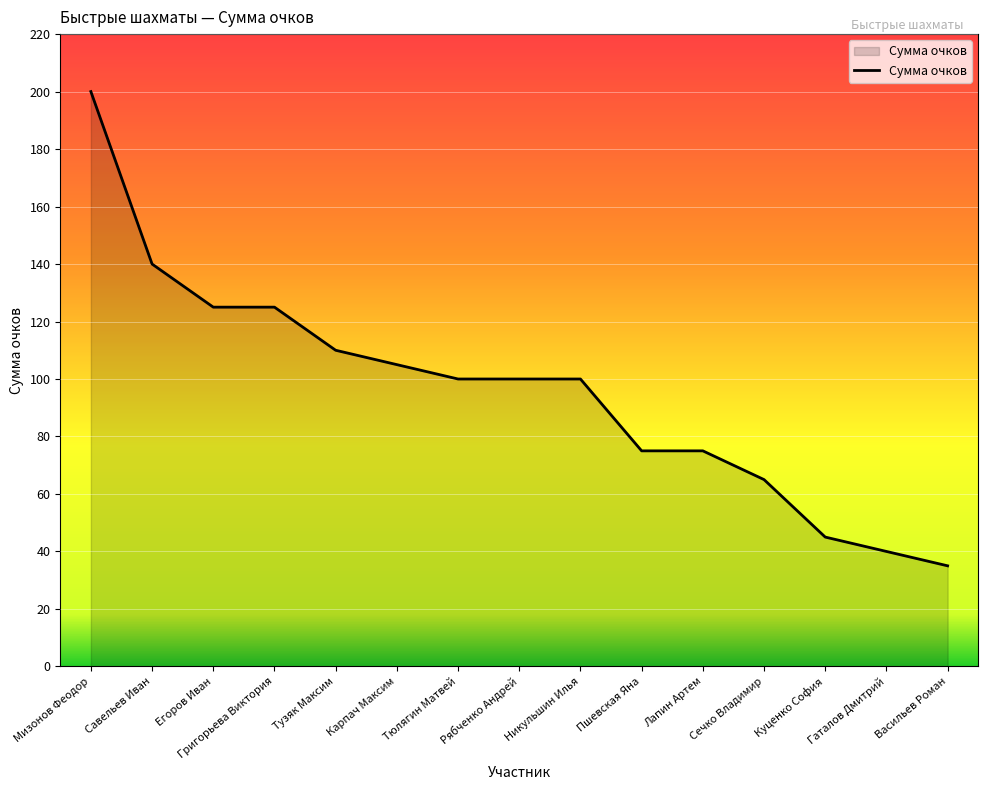

The value at Тузяк Максим is 24. True or false?

False